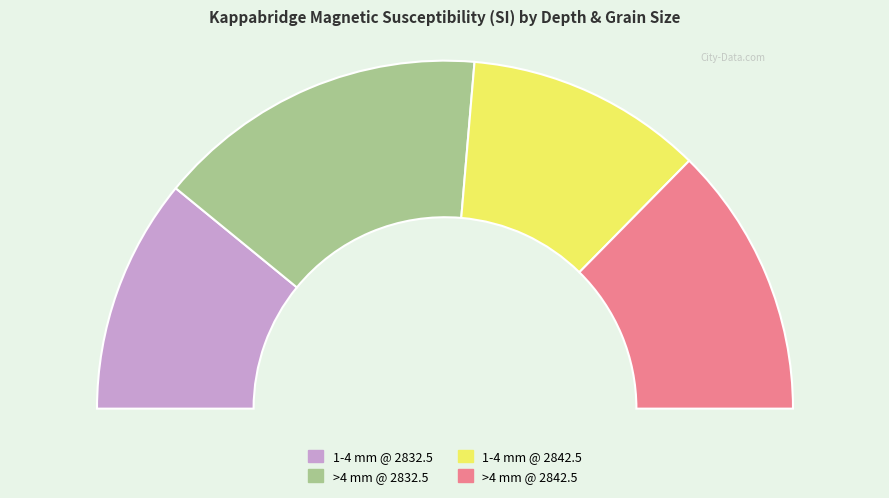

What is the smallest slice in the pie chart?

1-4 mm @ 2832.5